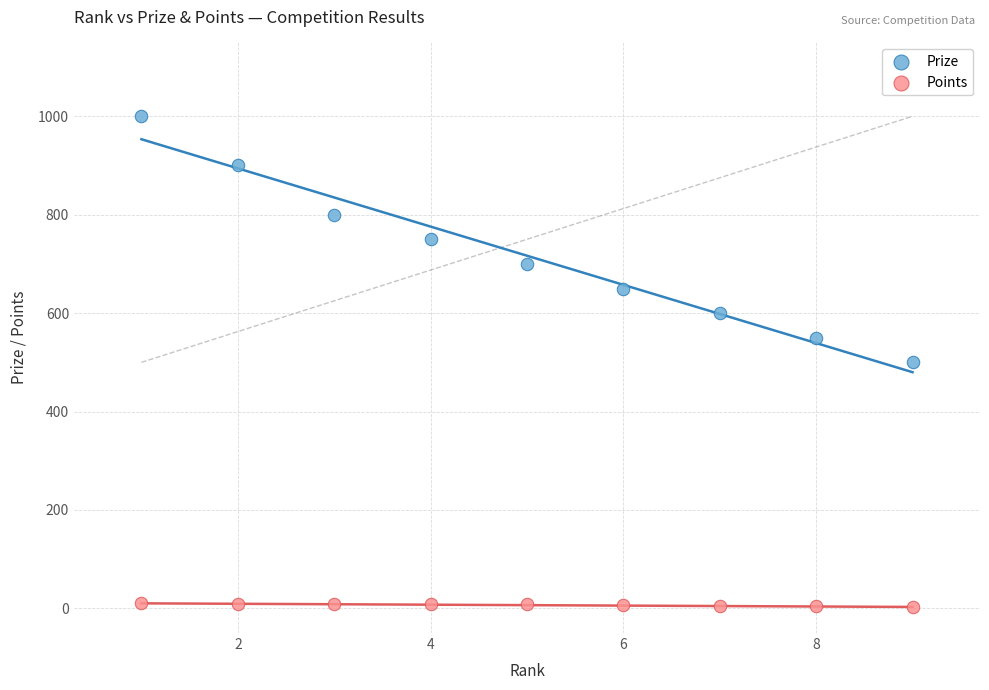

What are all the series names shown in the legend?

Prize, Points